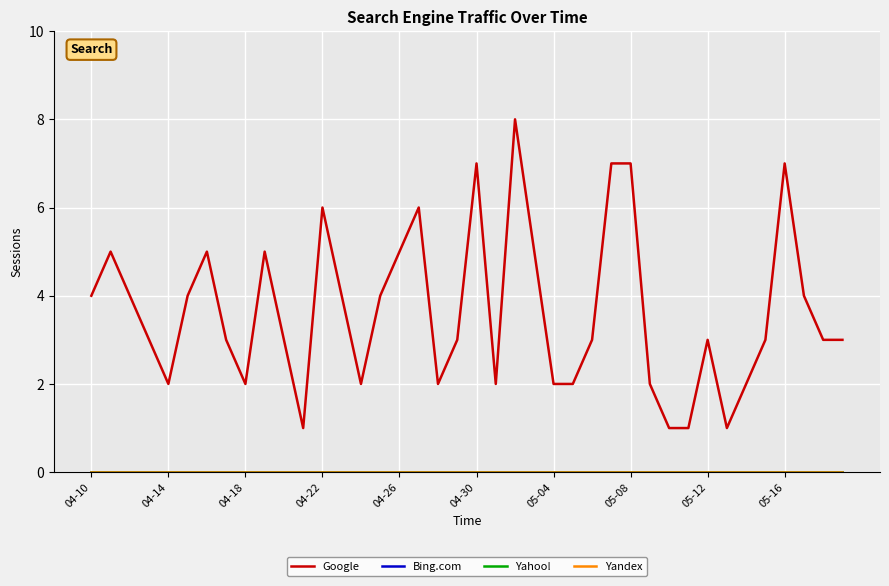

What is the greatest value displayed?

8